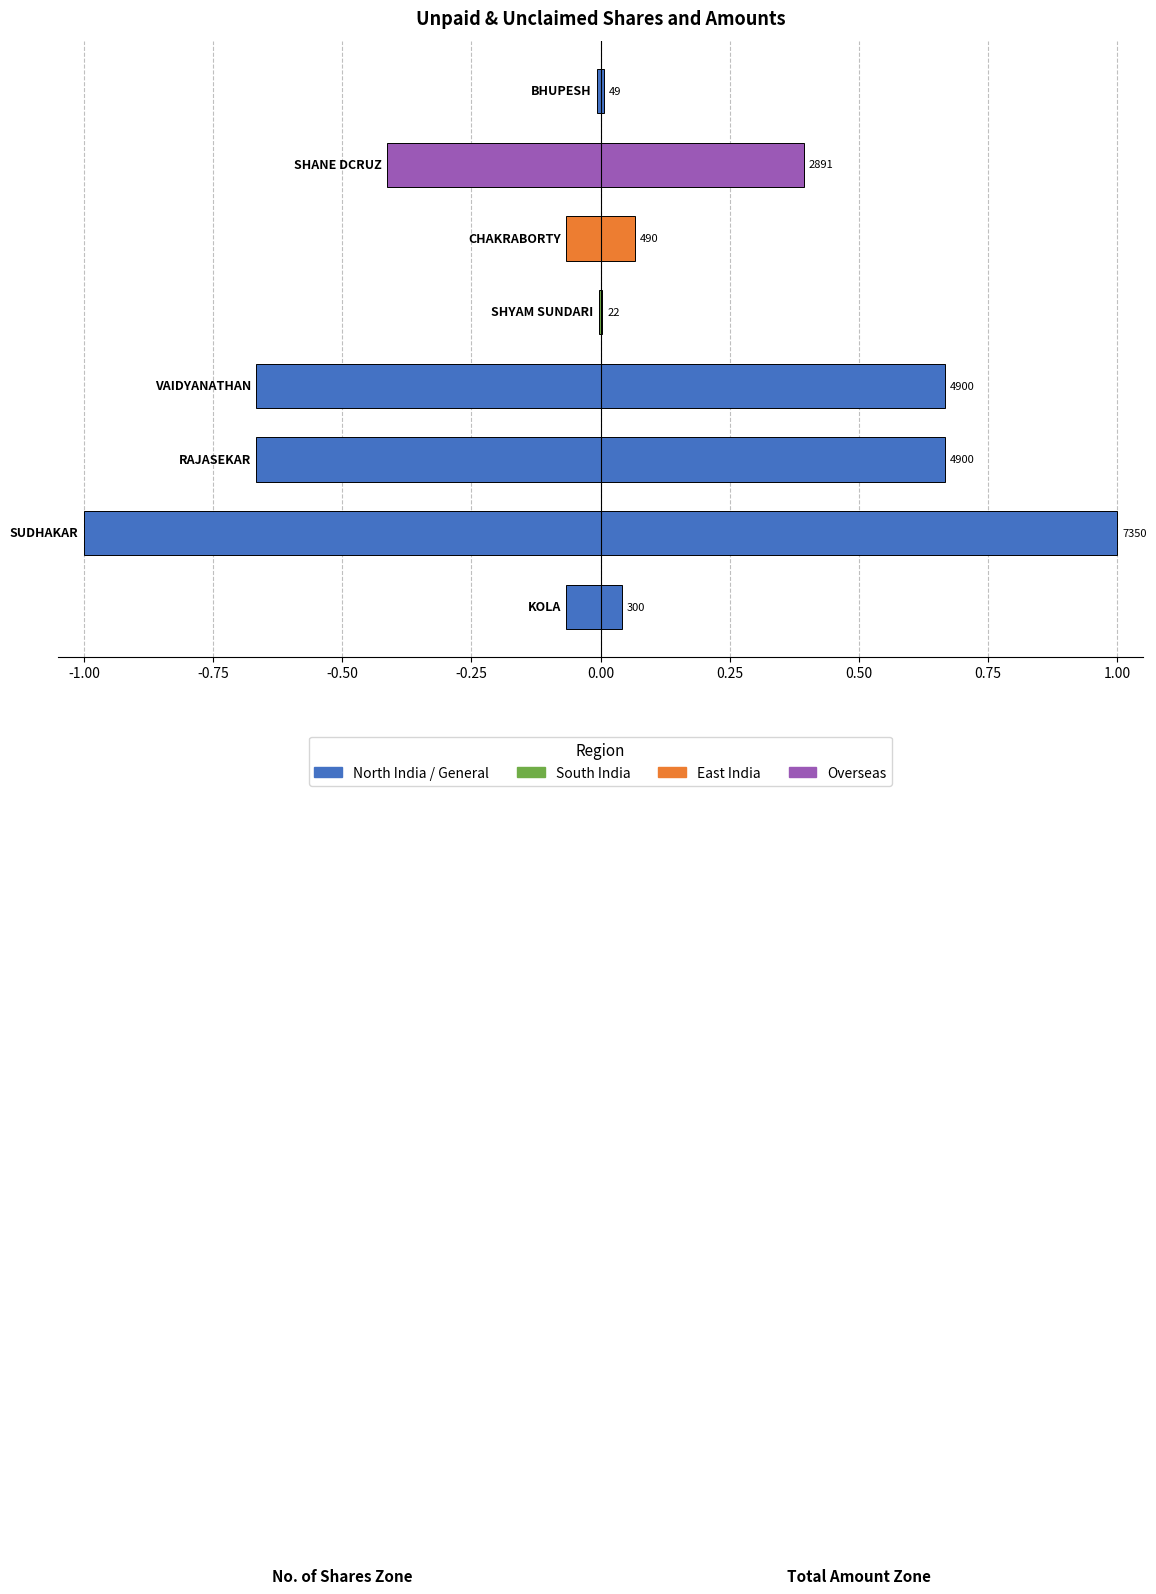

Rank the series by their maximum value, from lowest to highest.

No. of Shares, Total Amount